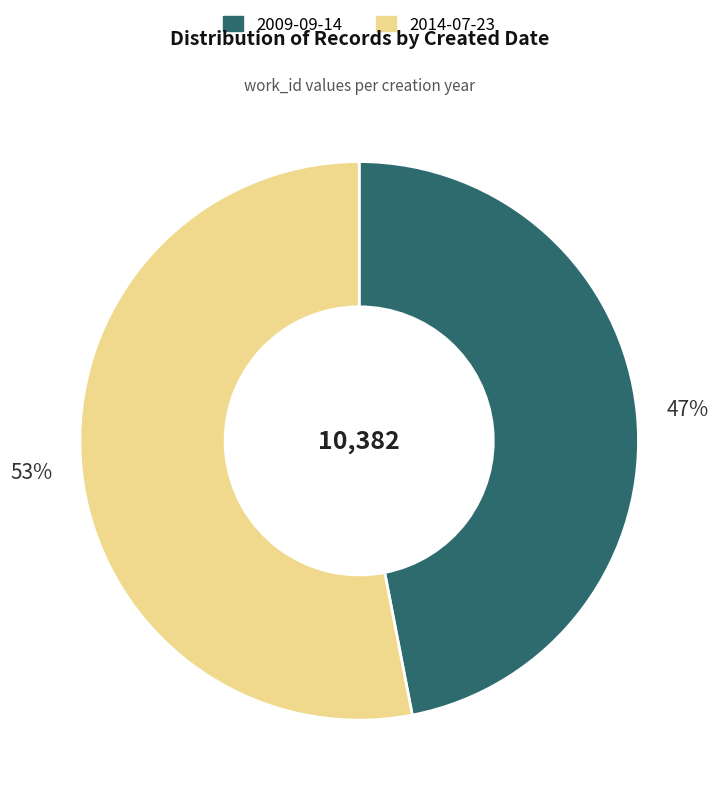

Do 2009-09-14 and 2014-07-23 together represent more than half of the pie?

Yes